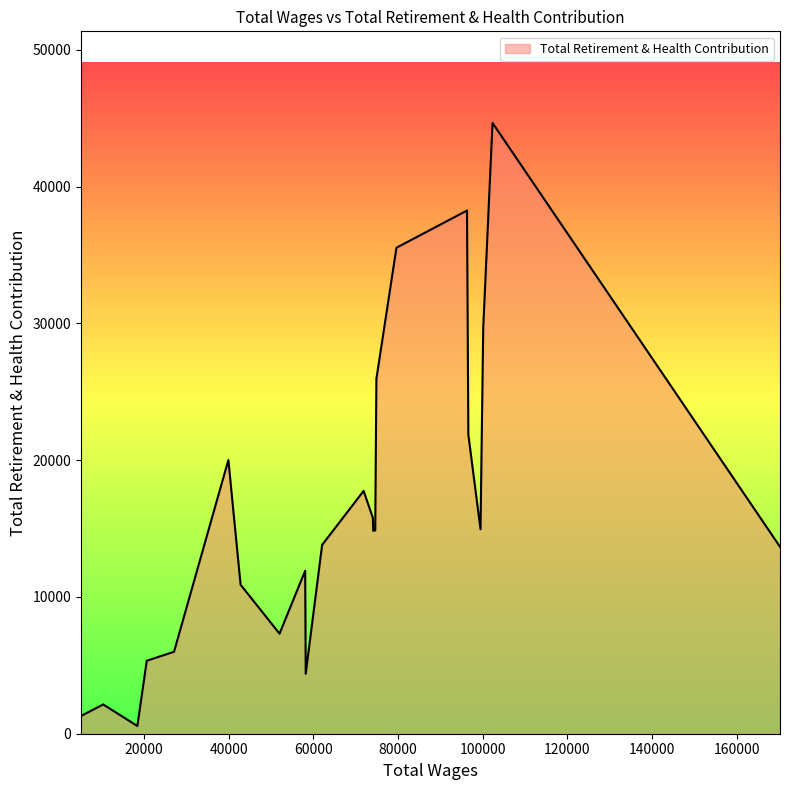

What is the difference between the maximum and minimum values?

44093